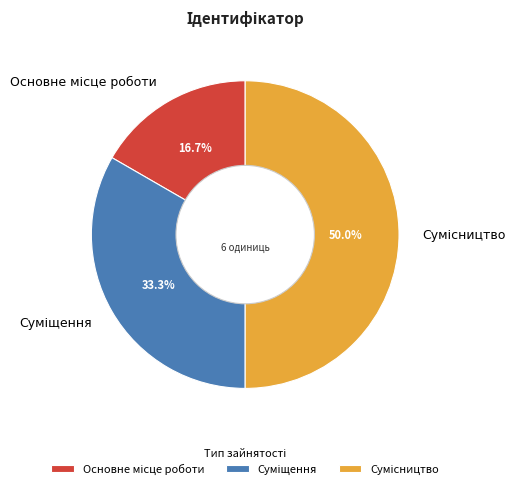

Approximately how many times larger is the value at Суміщення compared to Сумісництво?

0.7